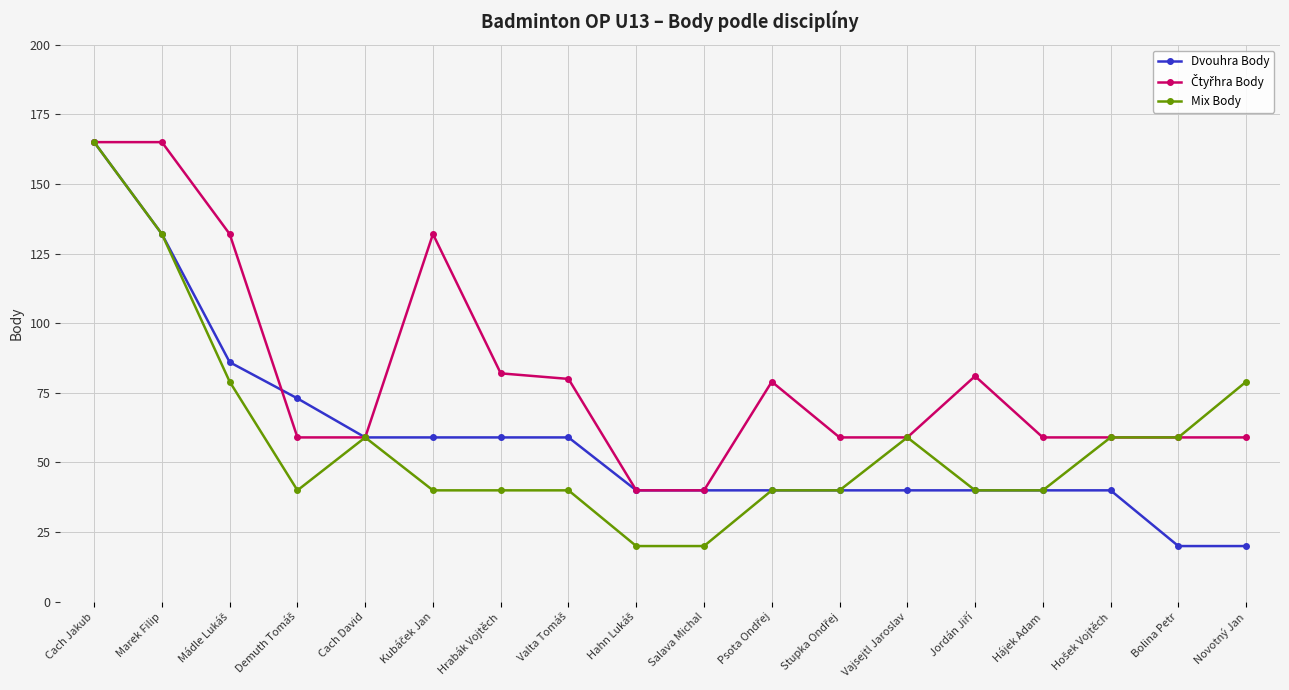

At which category does Mix Body reach its first local peak?

Cach David